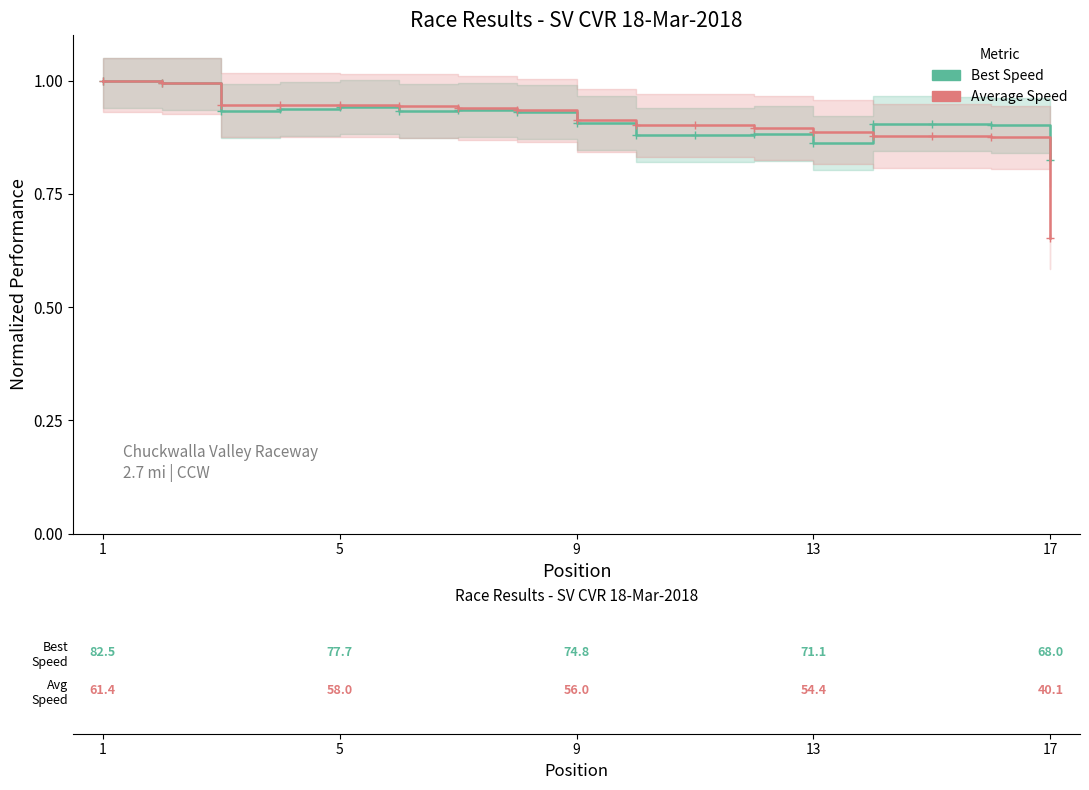

Does the chart have visible grid lines?

No